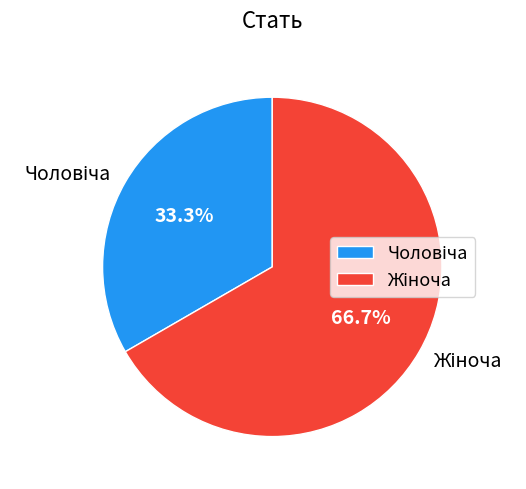

Count the number of slices in the pie.

2